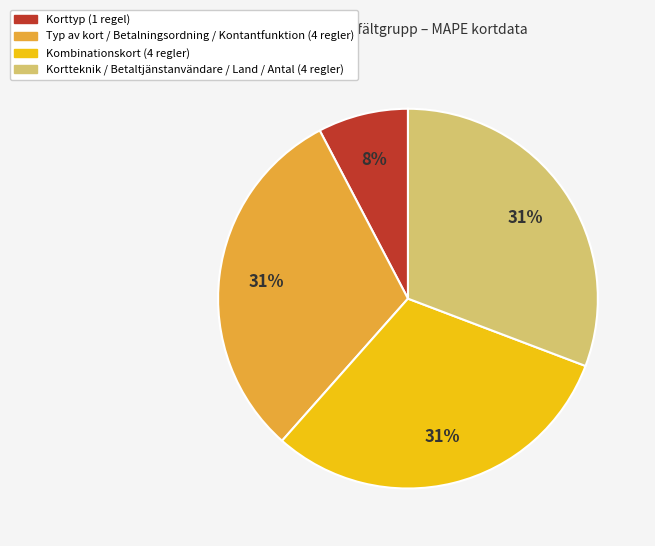

To the nearest percent, what is the difference between the largest and smallest slice percentages?

23%